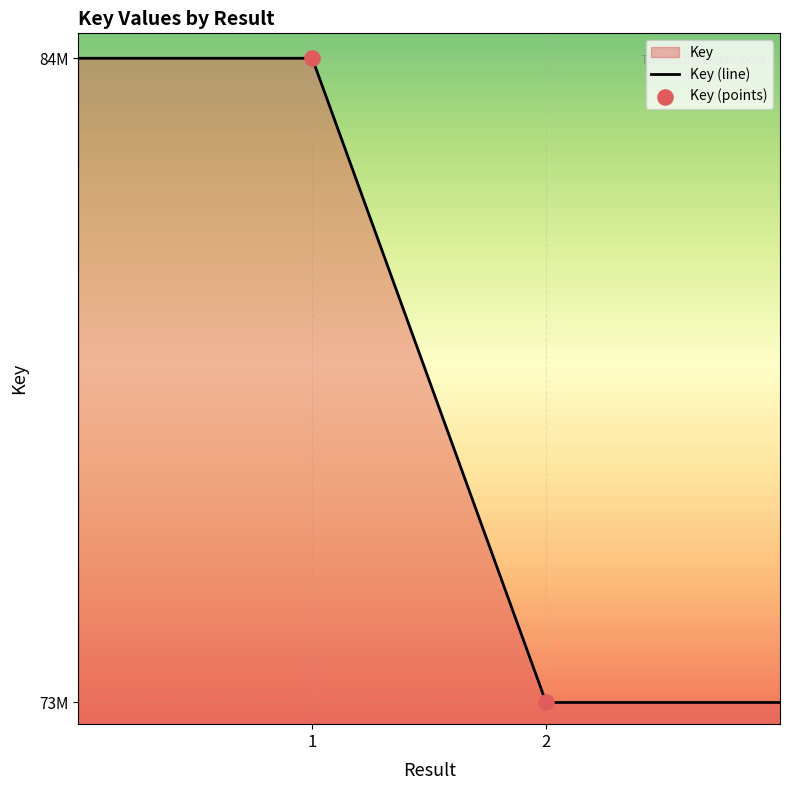

What is the change in value from 1 to 2?

-10856928